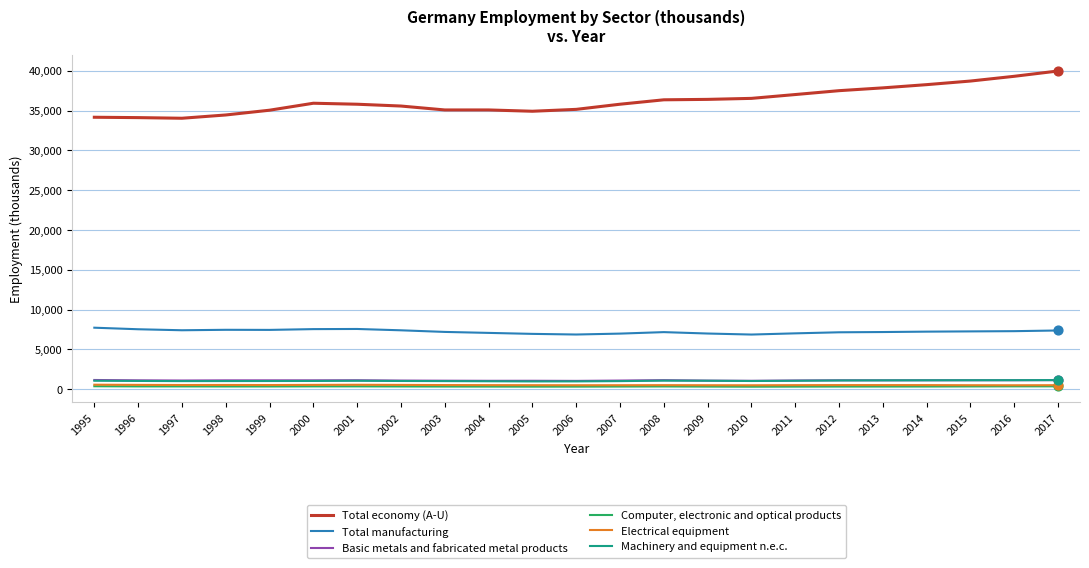

Is the value of Total economy (A-U) at 2016 greater than the value of Machinery and equipment n.e.c. at 1996?

Yes